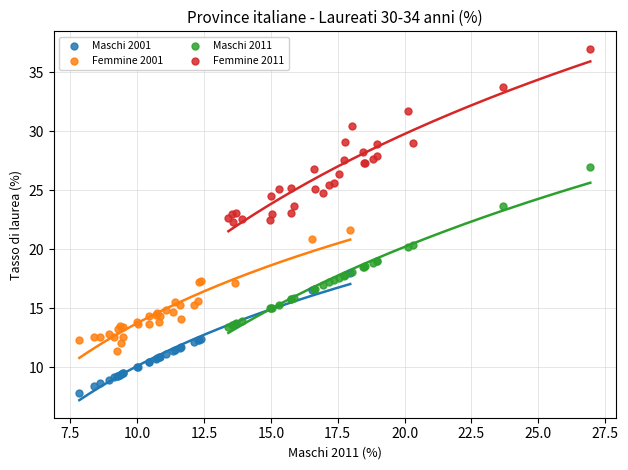

Which series contains the highest Y value?

Femmine 2011